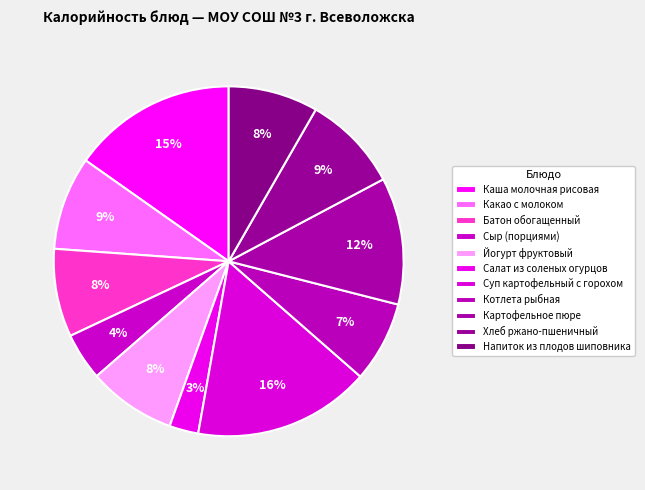

How many slices are in this pie chart?

11